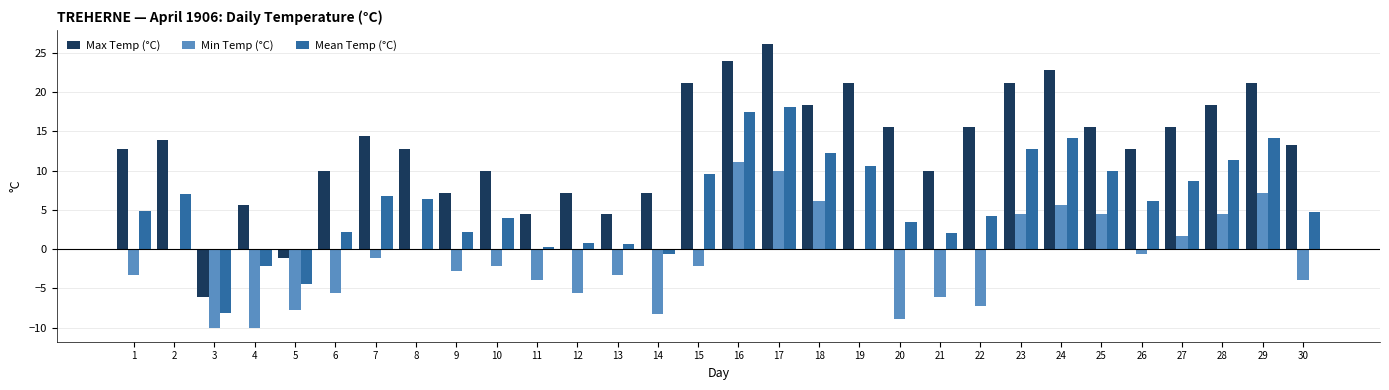

What is the highest value of the Max Temp (°C) series?

26.1